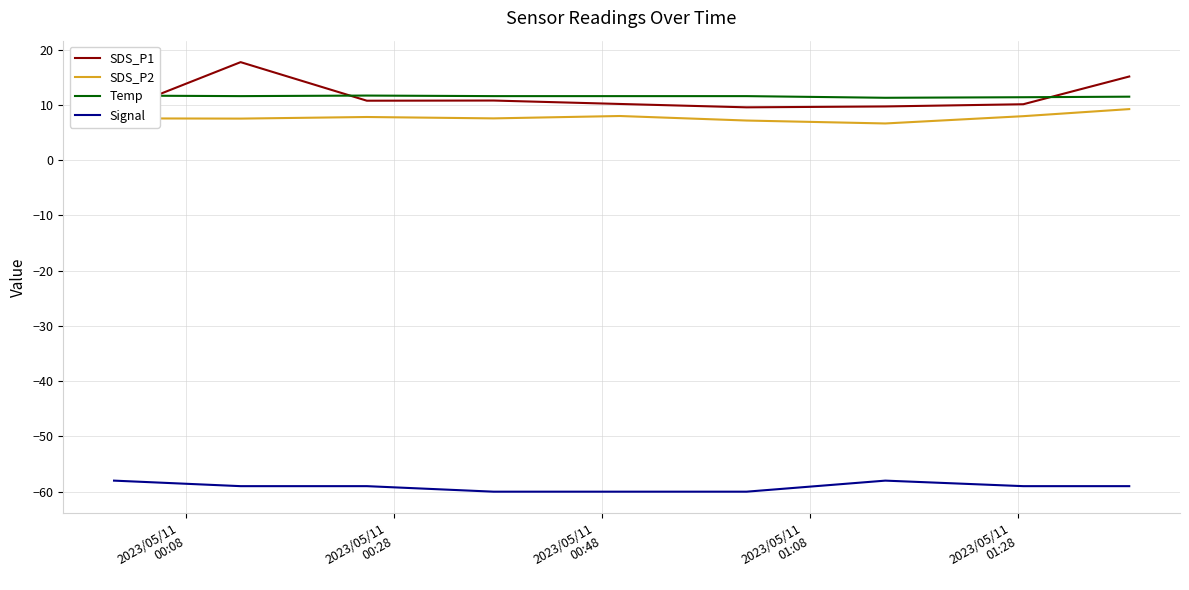

True or false: Signal and SDS_P2 cross at least once.

False